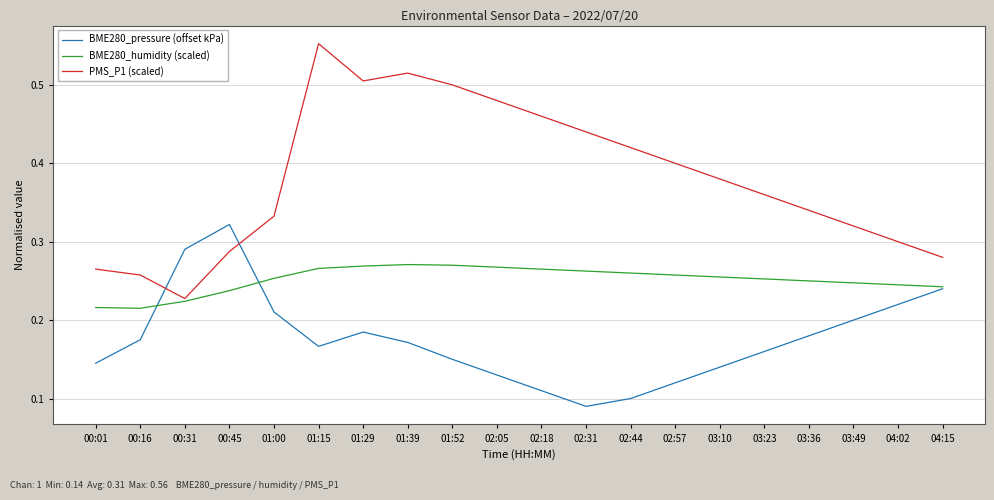

How many times do BME280_pressure (offset kPa) and PMS_P1 (scaled) cross each other?

2